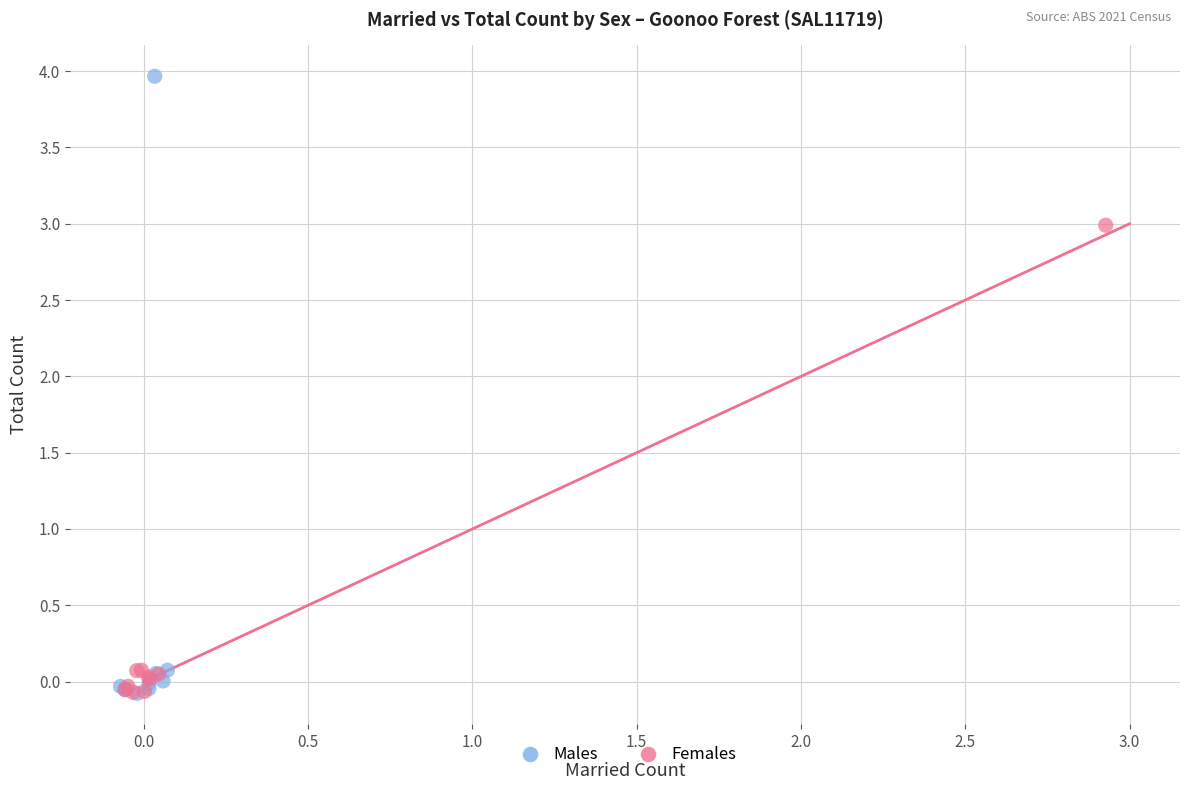

Which series has the widest spread of Y values?

Males